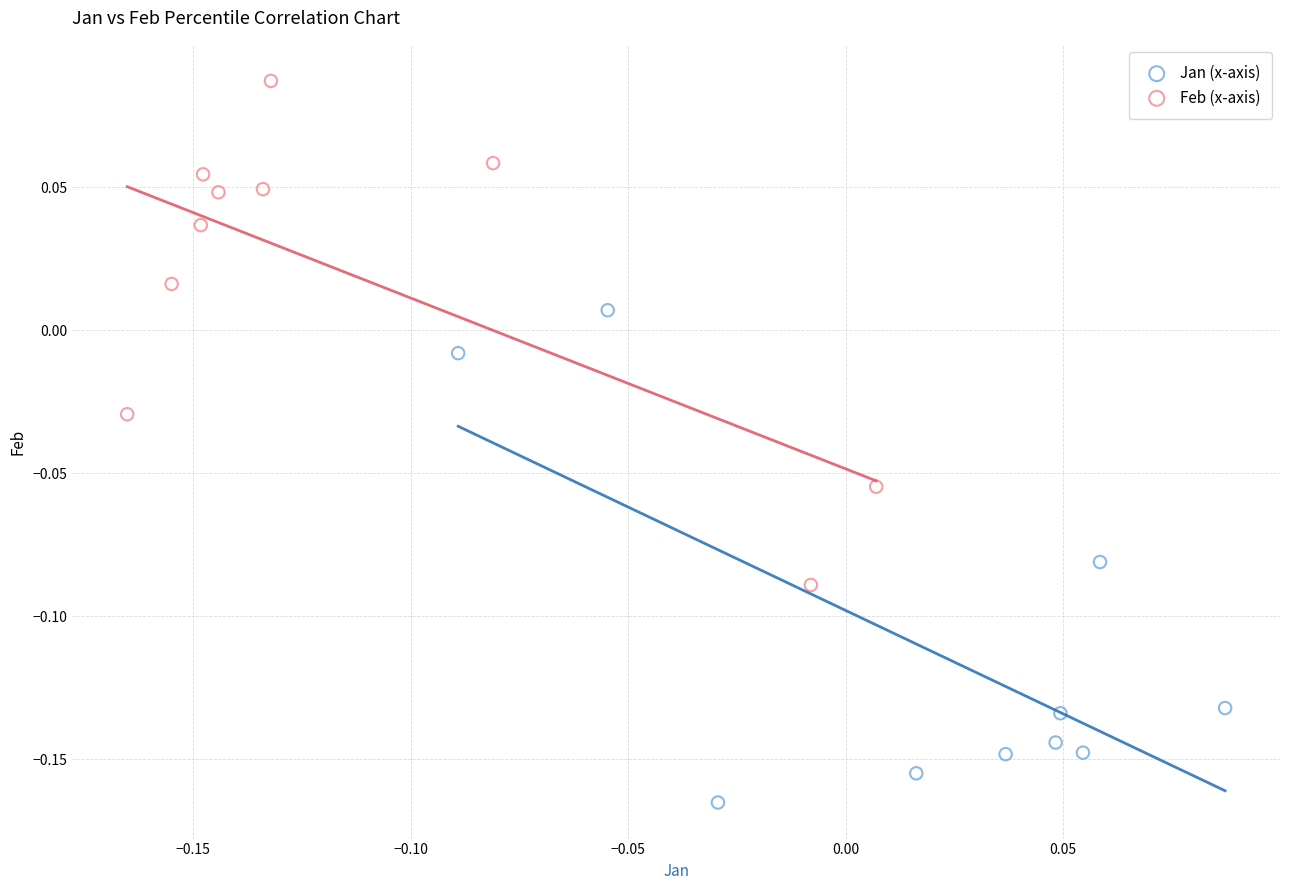

What are all the series names shown in the legend?

Jan (x-axis), Feb (x-axis)